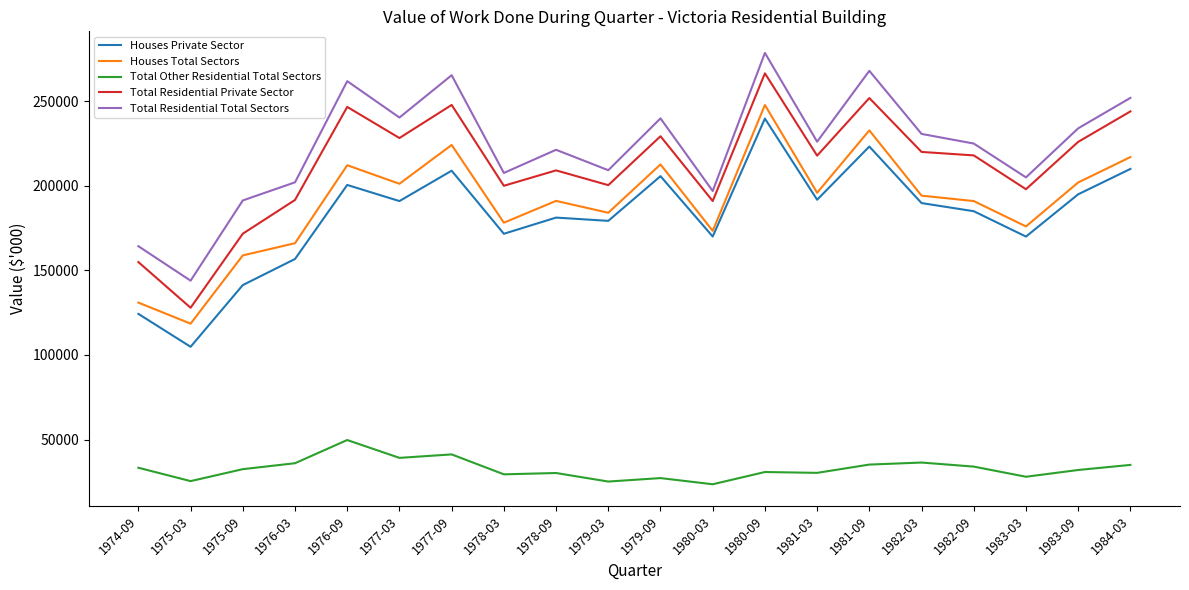

Read the Total Other Residential Total Sectors value at 1976-09.

49721